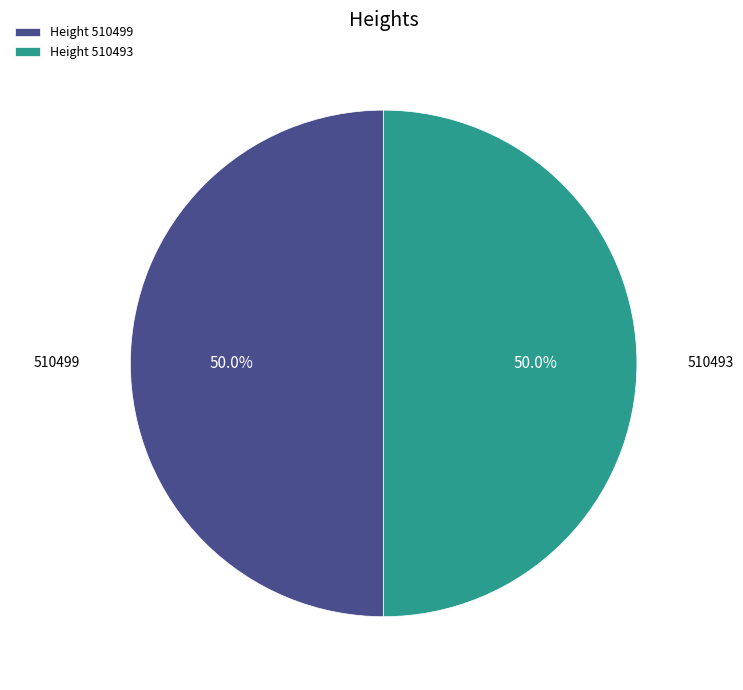

What is the ratio of the value at Height 510493 to the value at Height 510499?

1.0